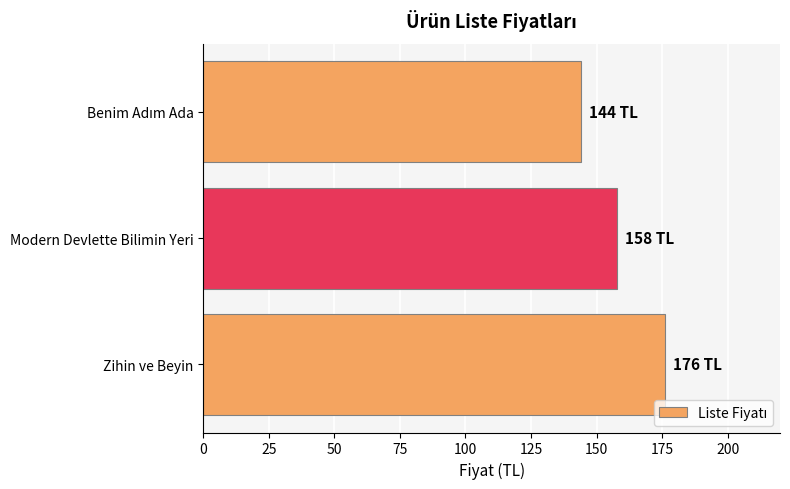

What is the average value?

159